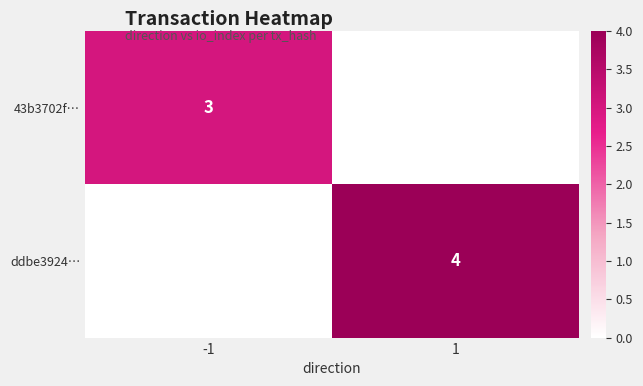

The value of 43b3702f… at -1 is 3. True or false?

True